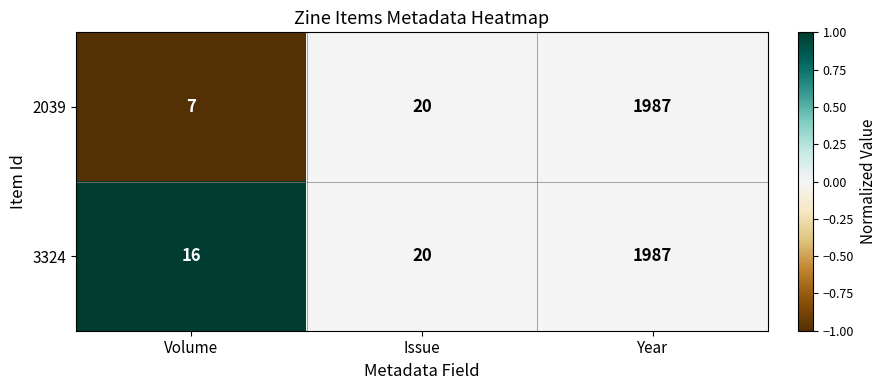

How many categories are shown in the chart?

3